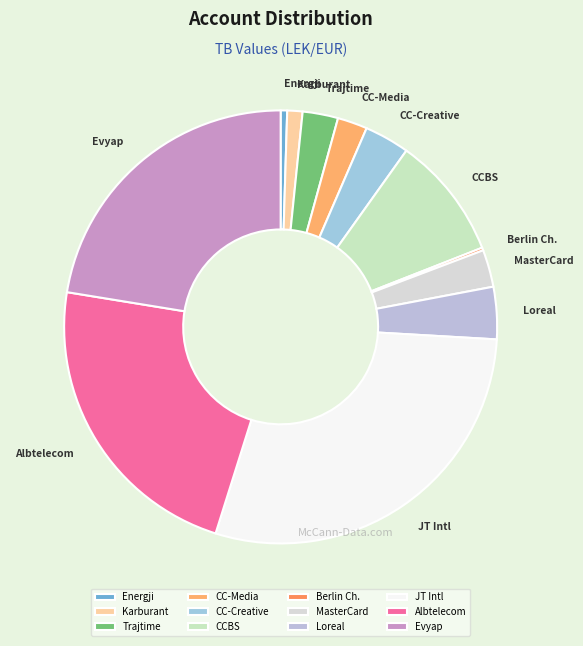

Combined, do Trajtime and CC-Media account for over 50%?

No